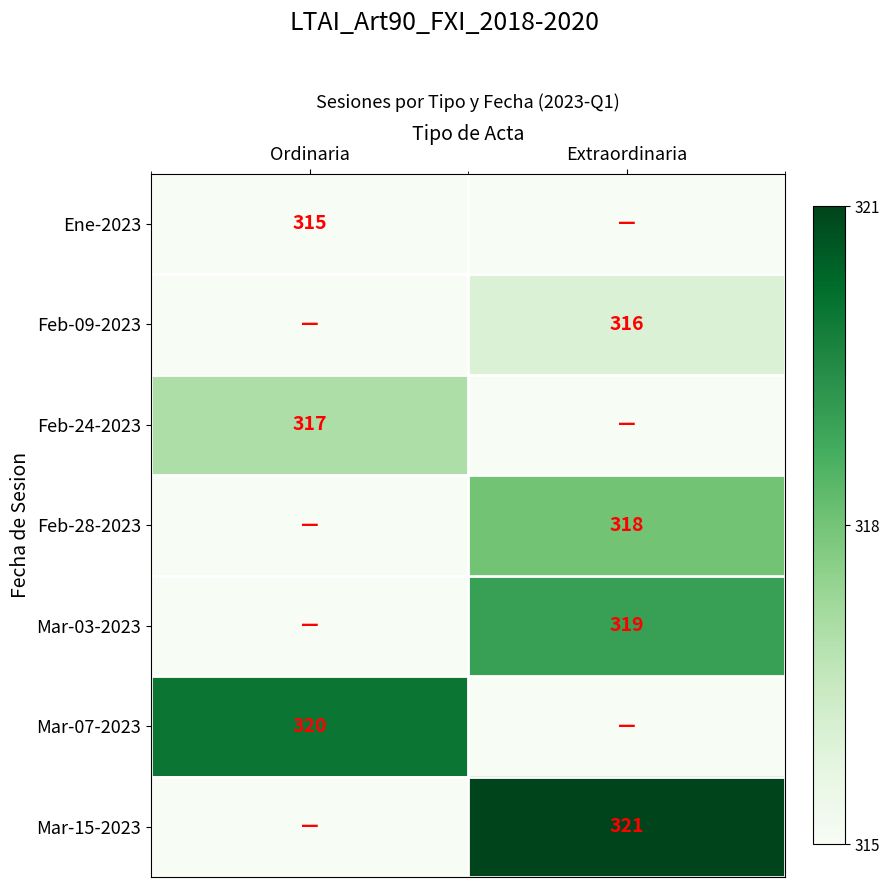

The value of Mar-15-2023 at Extraordinaria is 321. True or false?

True